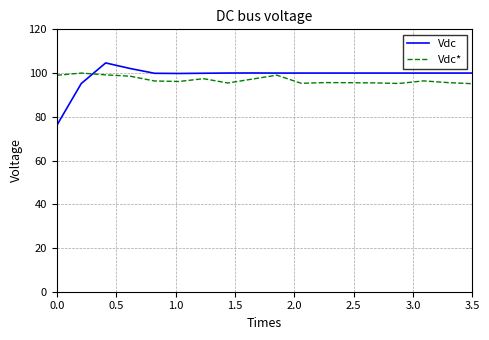

Rank the series by their maximum value, from lowest to highest.

Vdc*, Vdc